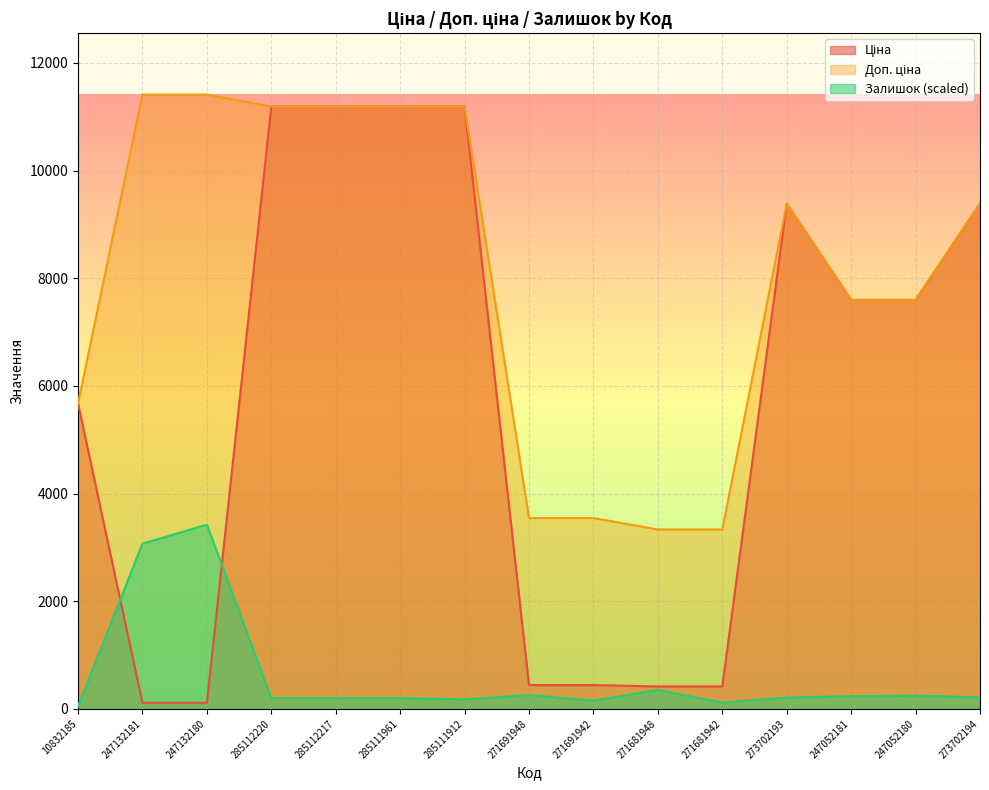

Rank the series by their average value, from highest to lowest.

Доп. ціна, Ціна, Залишок